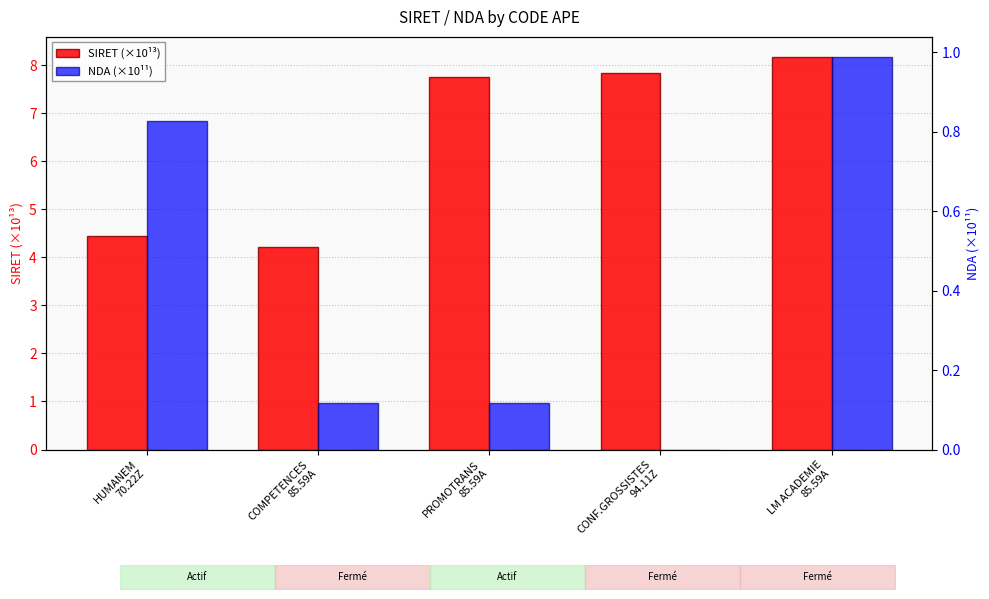

At how many categories does at least one series exceed 6?

3